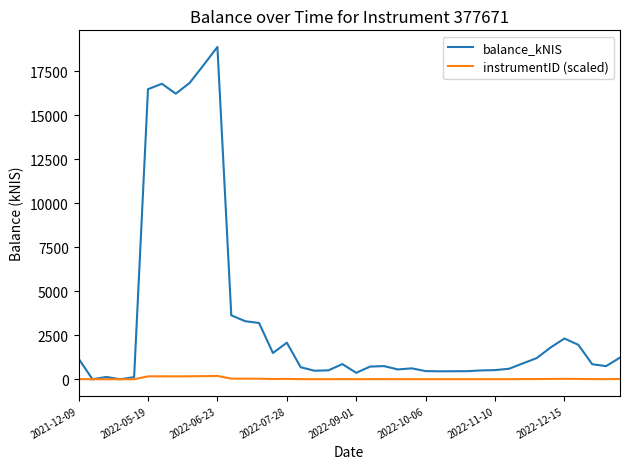

What is the greatest value displayed?

18875.7